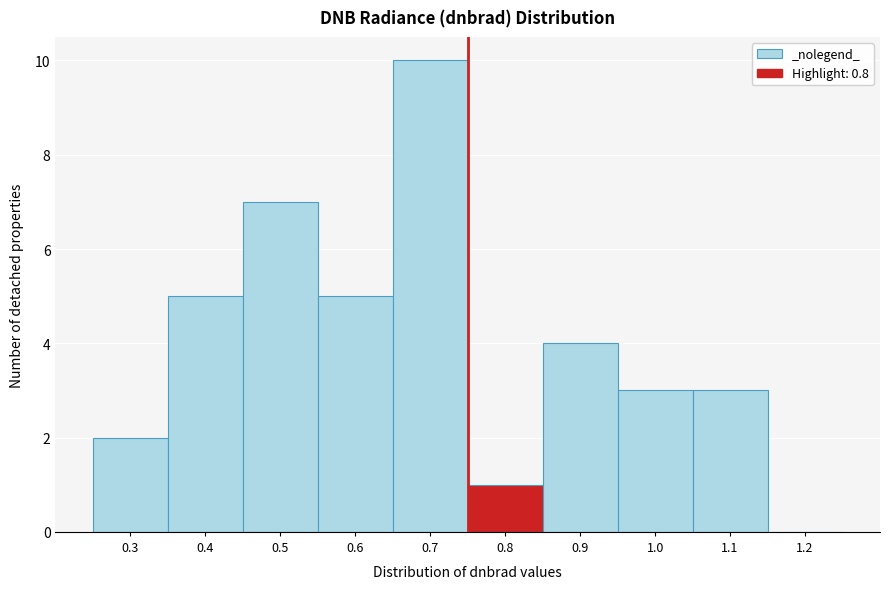

Reading right to left, what are all the values shown in this chart?

1.2=0	1.1=3	1.0=3	0.9=4	0.8=1	0.7=10	0.6=5	0.5=7	0.4=5	0.3=2